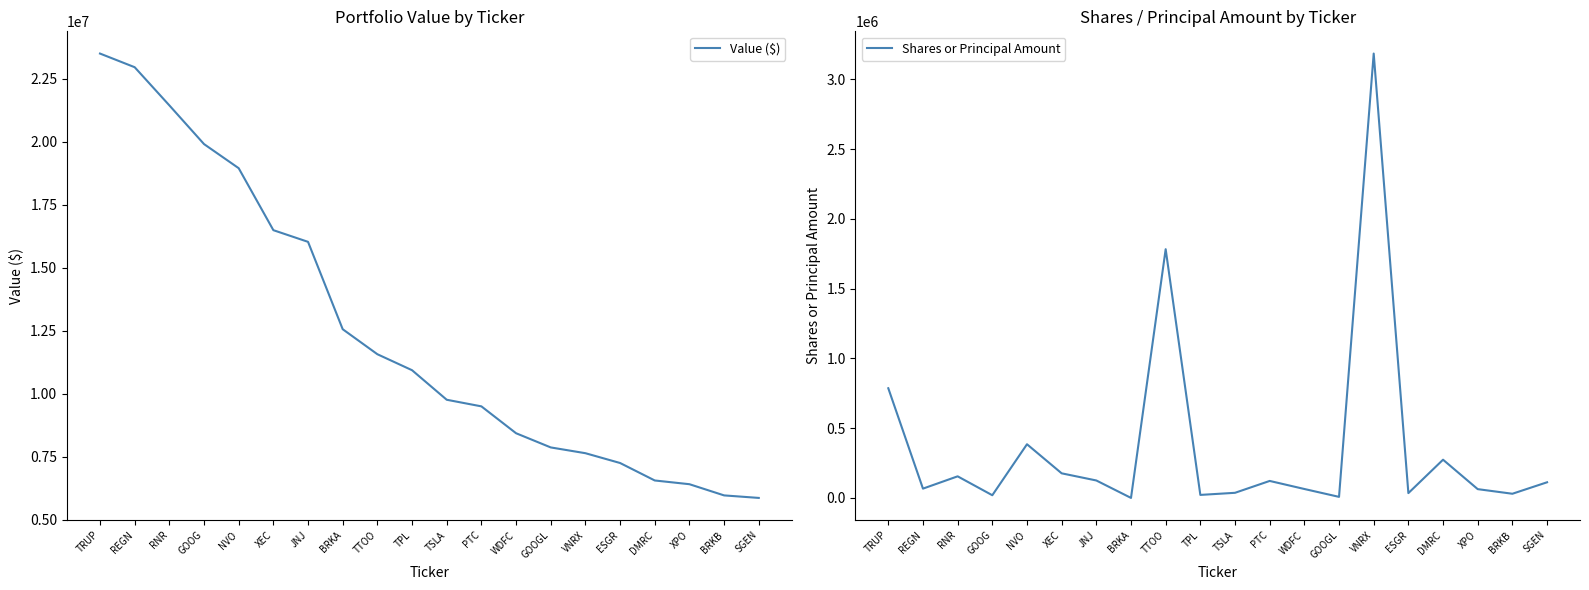

At which category is the sum across all series the highest?

TRUP